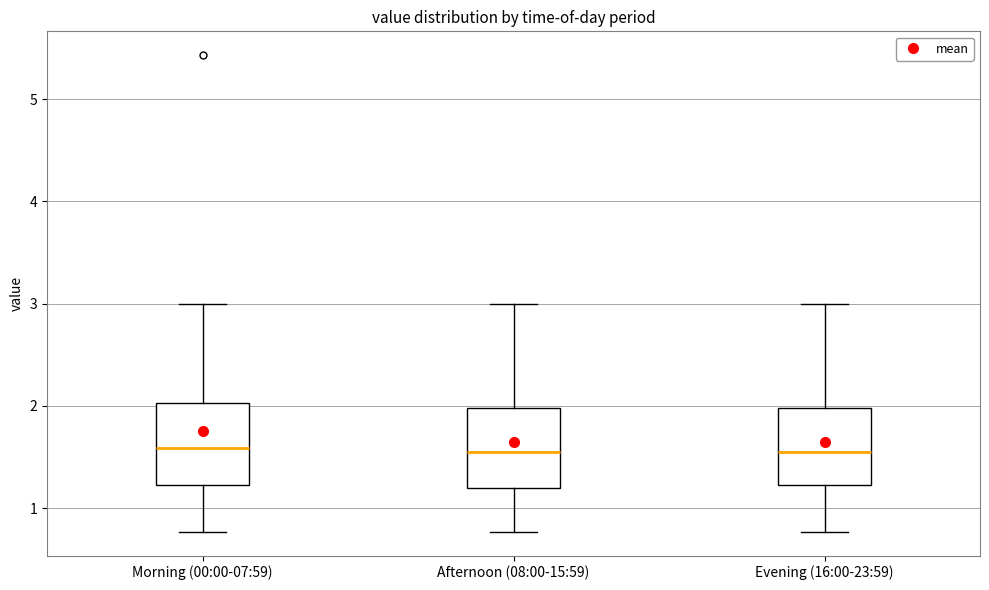

Reading left to right, transcribe this box plot: for each box, give where its median line is, the range the box spans, and where its two whiskers end, as read against the y-axis. The values are not printed on the chart, so give them approximately, as read against the axis.

Morning (00:00-07:59): median 1.6, box 1.2 to 2.0, whiskers 0.8 to 3.0
Afternoon (08:00-15:59): median 1.6, box 1.2 to 2.0, whiskers 0.8 to 3.0
Evening (16:00-23:59): median 1.6, box 1.2 to 2.0, whiskers 0.8 to 3.0